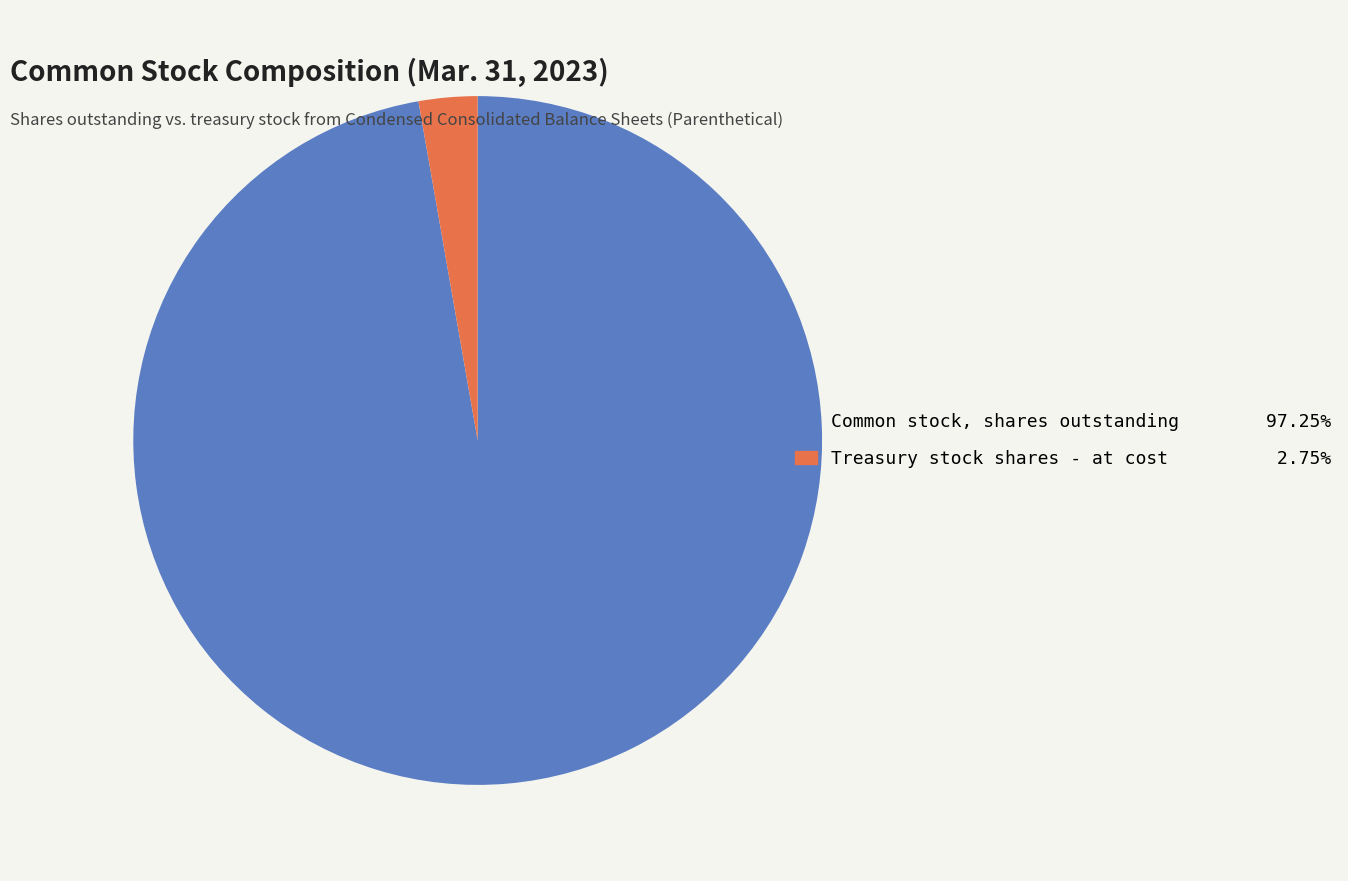

Is there a majority slice in this chart?

Yes